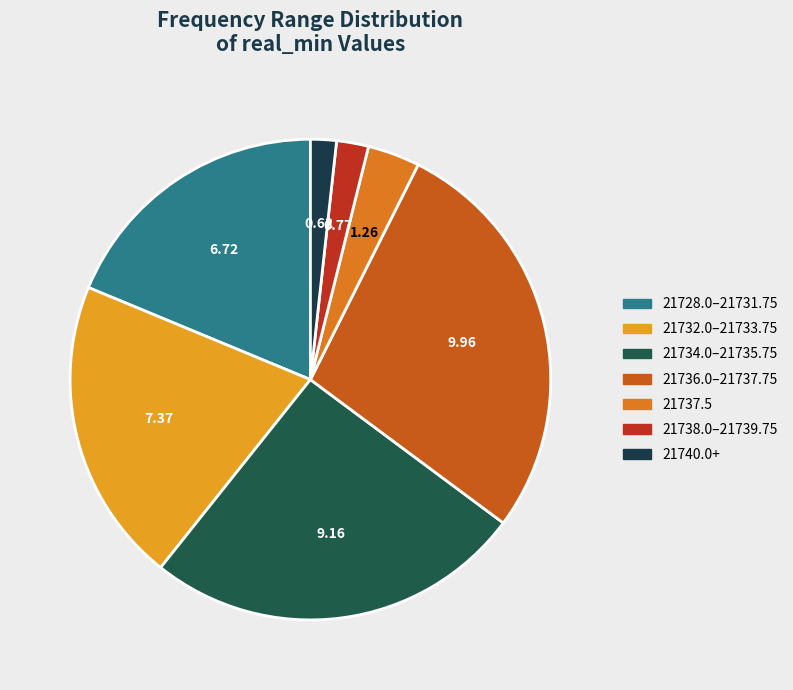

How many segments does this pie chart have?

7